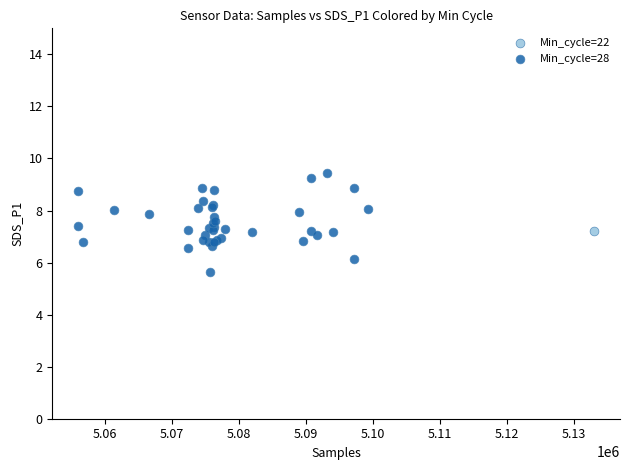

What are all the series names shown in the legend?

Min_cycle=22, Min_cycle=28